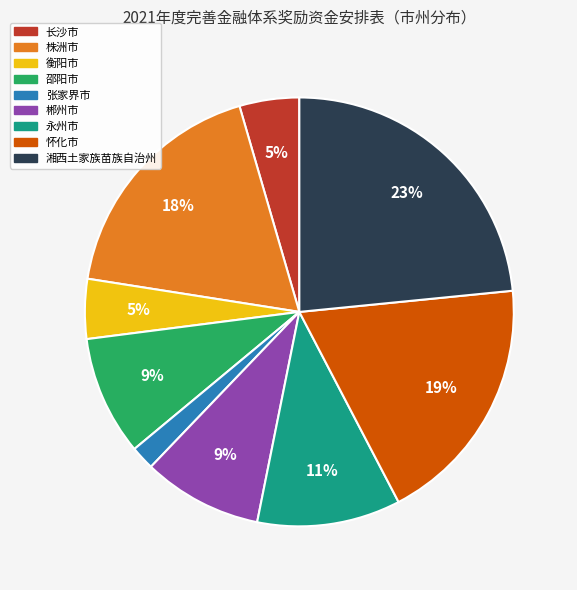

Between 永州市 and 邵阳市, which is larger?

永州市